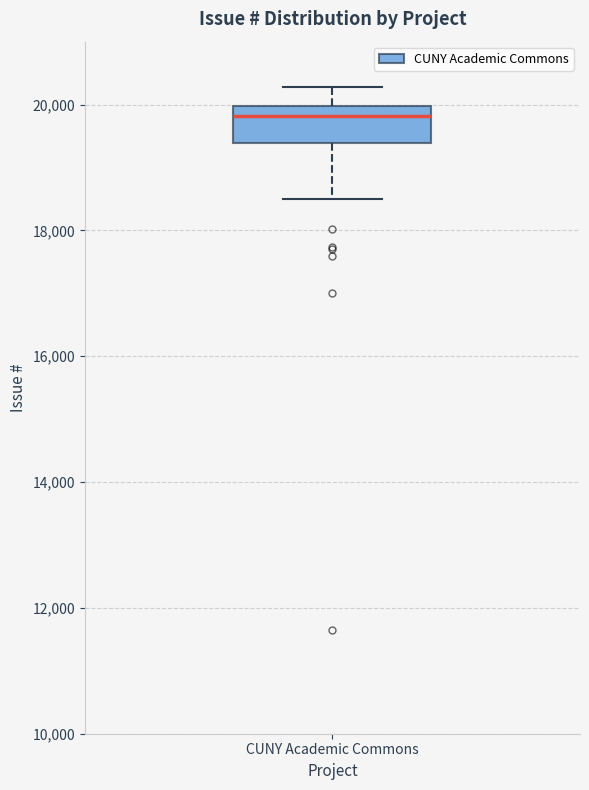

Read this box plot against the y-axis: the position of the median line, the range covered by the box, and the ends of both whiskers. The values are not printed on the chart, so give them approximately, as read against the axis.

median 19800, box 19400 to 20000, whiskers 18400 to 20200